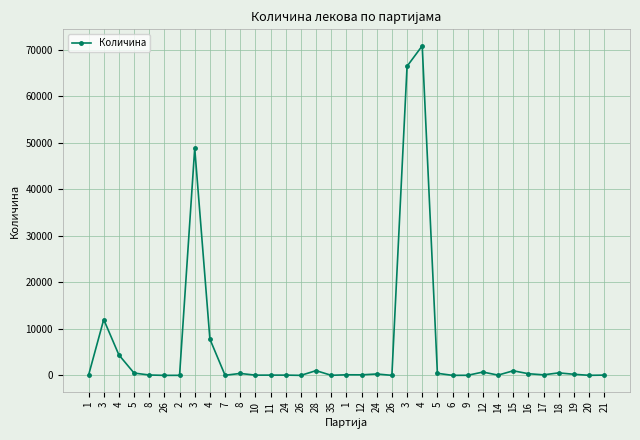

How many data points are less than 120?

17